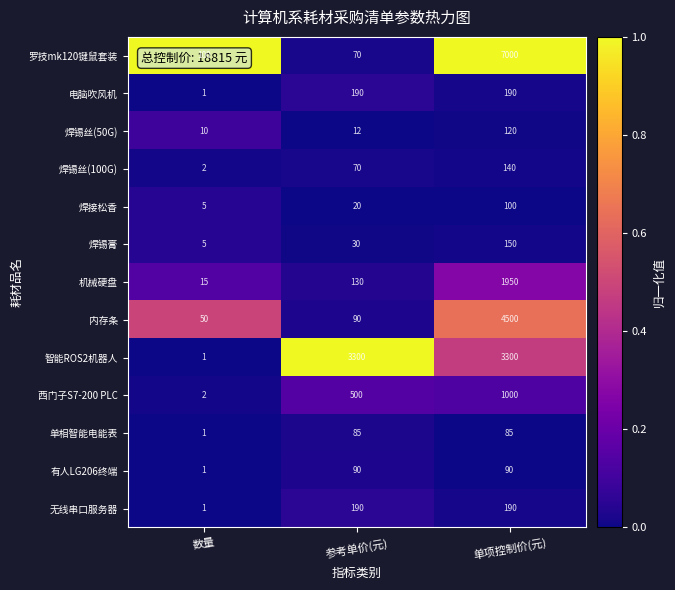

The value of 焊接松香 at 单项控制价(元) is 21. True or false?

False